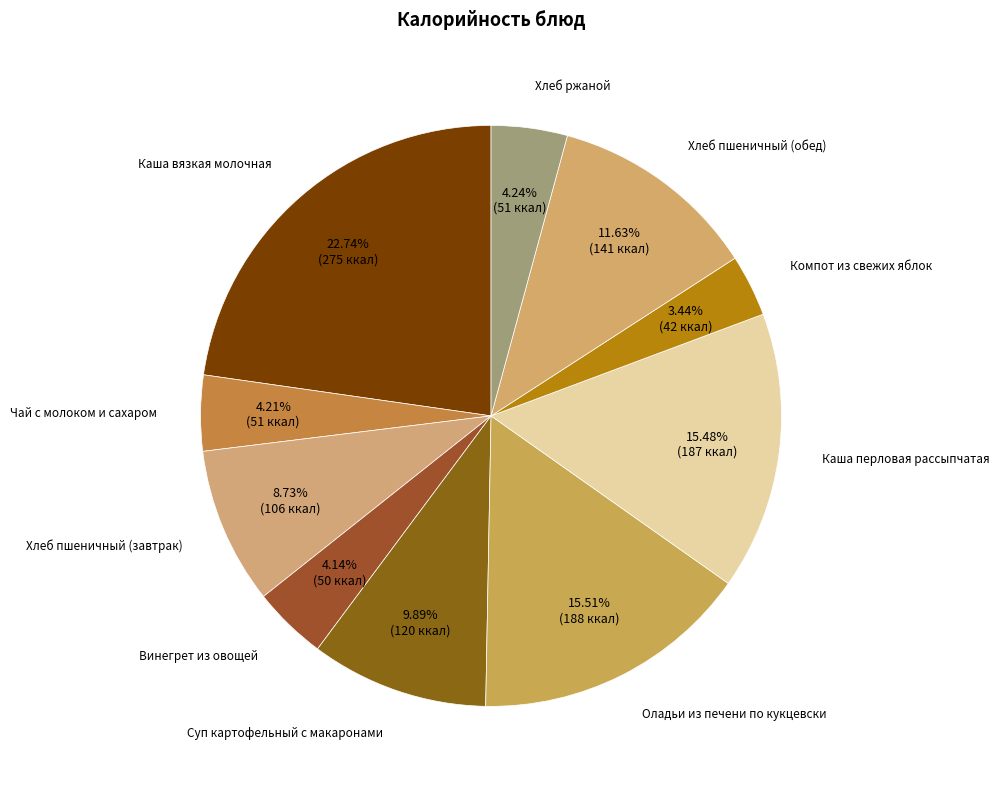

Which slice is the largest?

Каша вязкая молочная